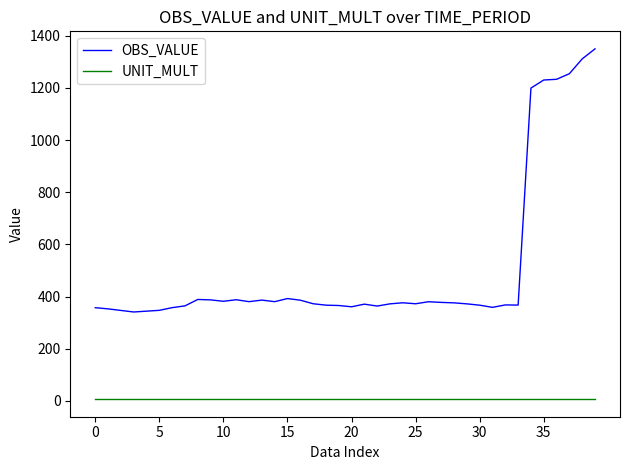

List the series in order of their peak value, highest first.

OBS_VALUE, UNIT_MULT